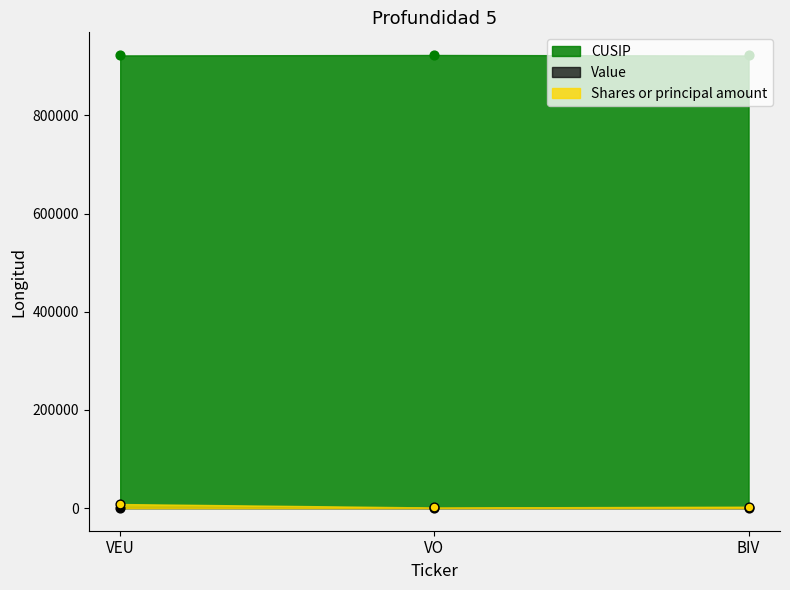

What are all the series names shown in the legend?

CUSIP, Value, Shares or principal amount